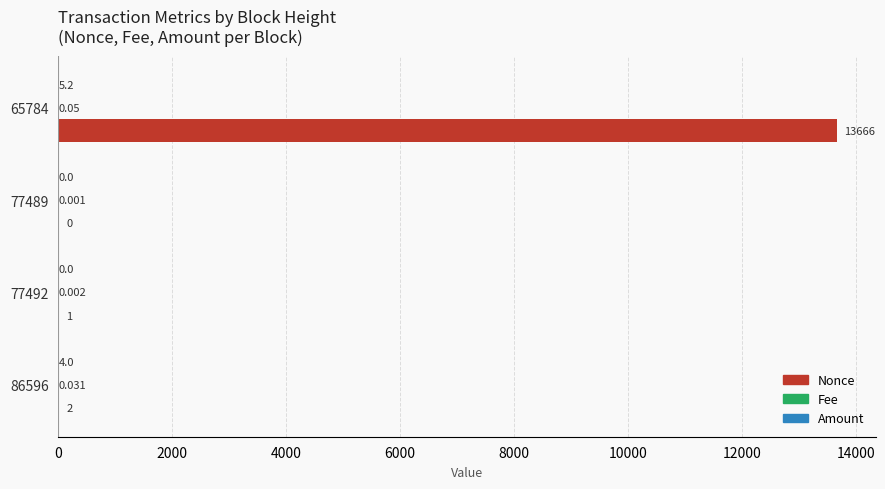

Between 86596 and 65784, which series saw the biggest shift?

Nonce